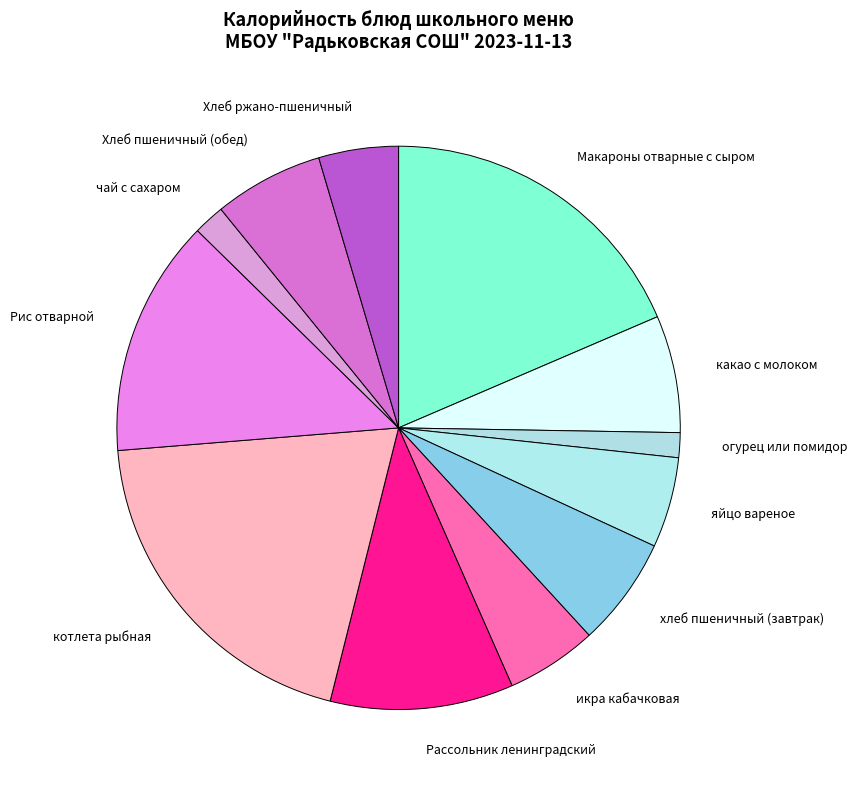

How many slices are in this pie chart?

12